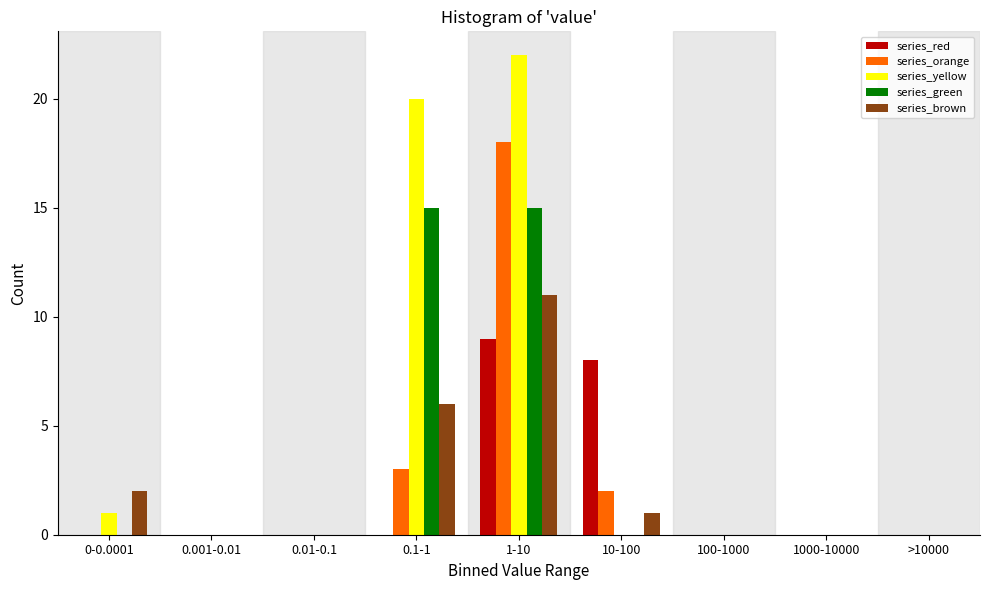

At which label is series_brown closest to 5?

0.1-1